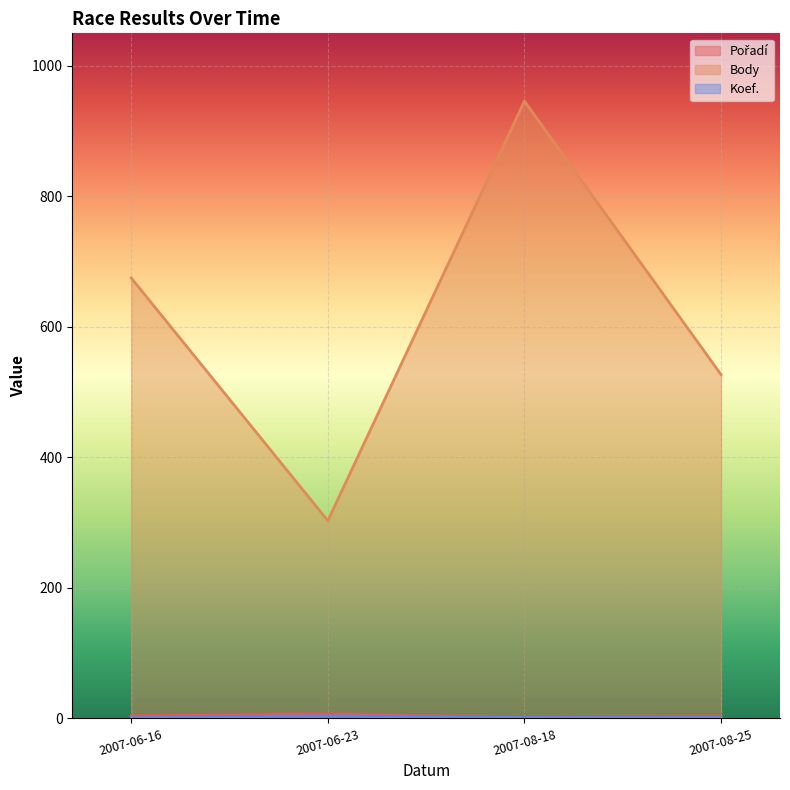

Does the chart display data point markers on the line(s)?

No